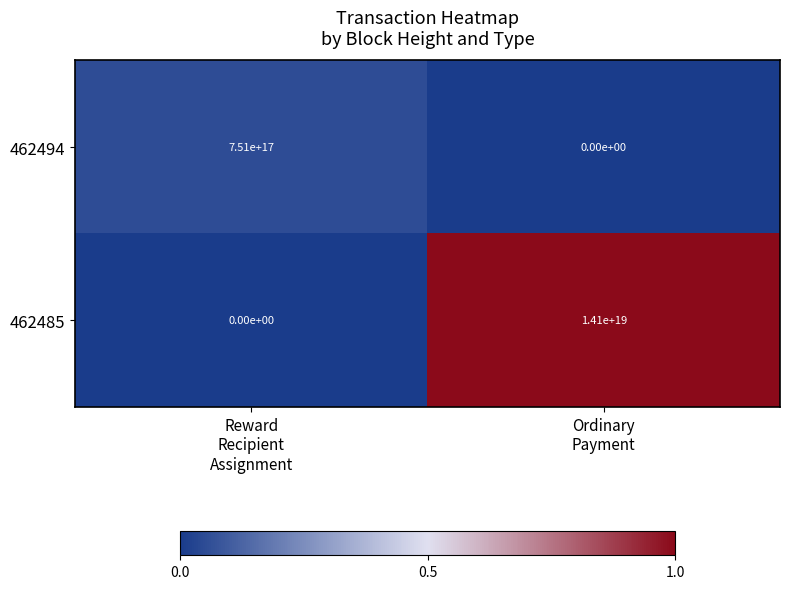

Rank the series by their maximum value, from highest to lowest.

462485, 462494